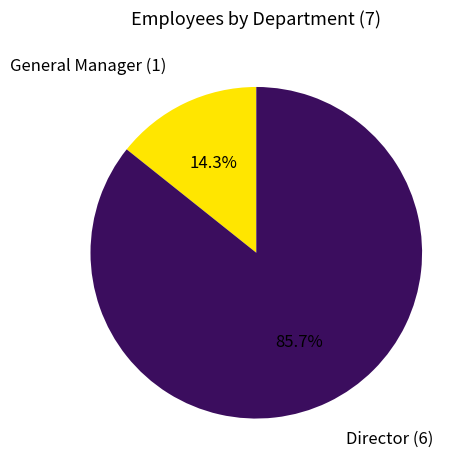

Is there any slice that represents more than half of the pie?

Yes